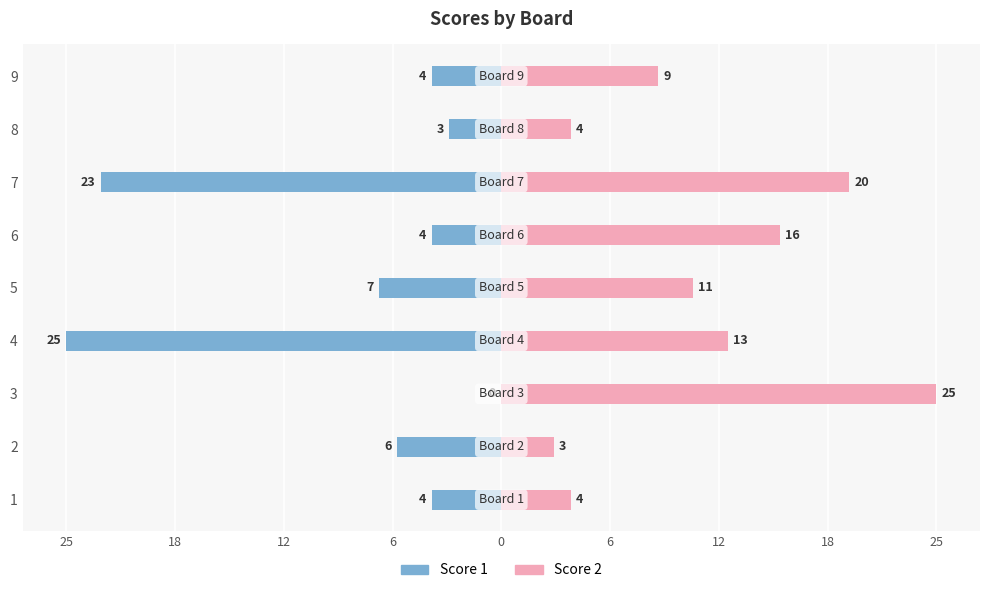

The value of Score 2 at 3 is 7. True or false?

False